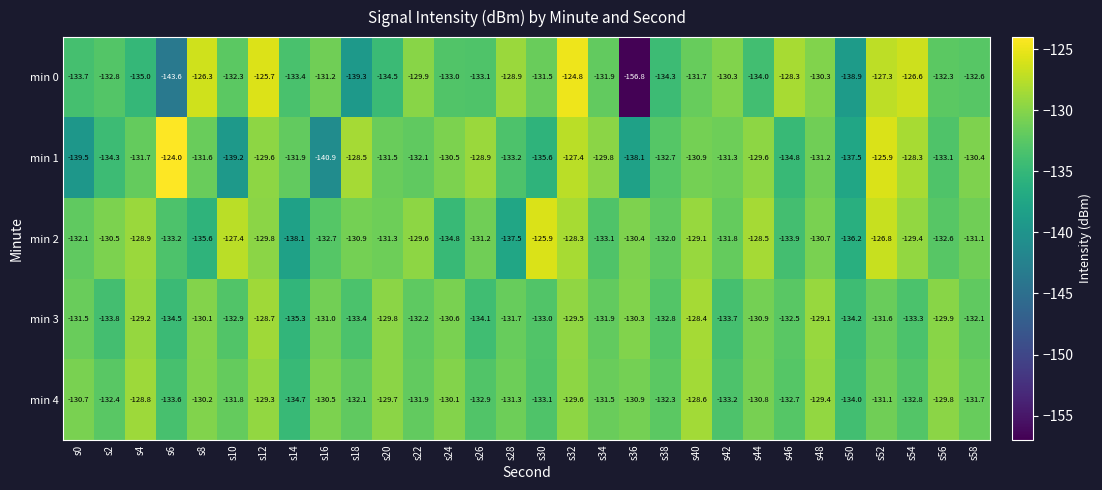

What is the spread (max minus min) of values at s52?

5.7